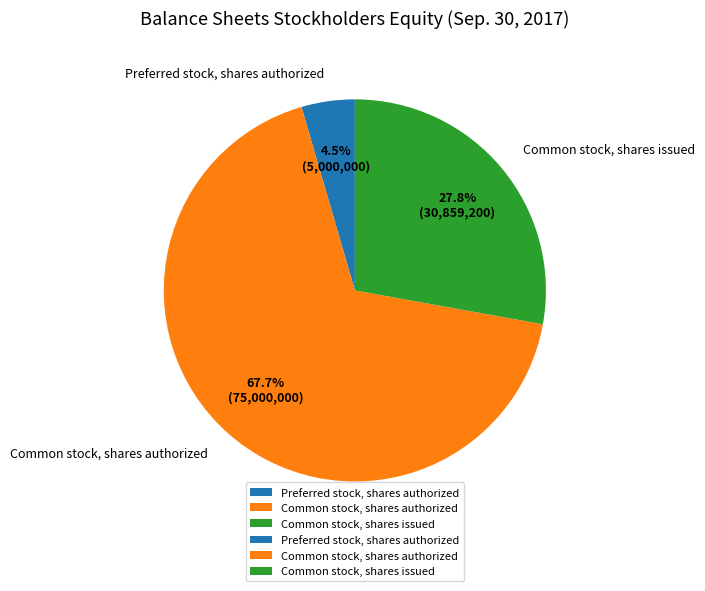

What is the largest slice in the pie chart?

Common stock, shares authorized